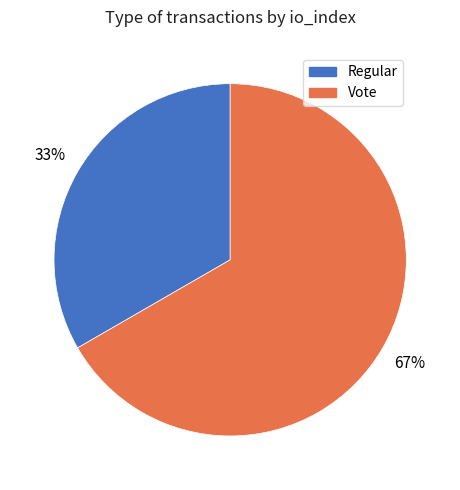

Combined, do Regular and Vote account for over 50%?

Yes